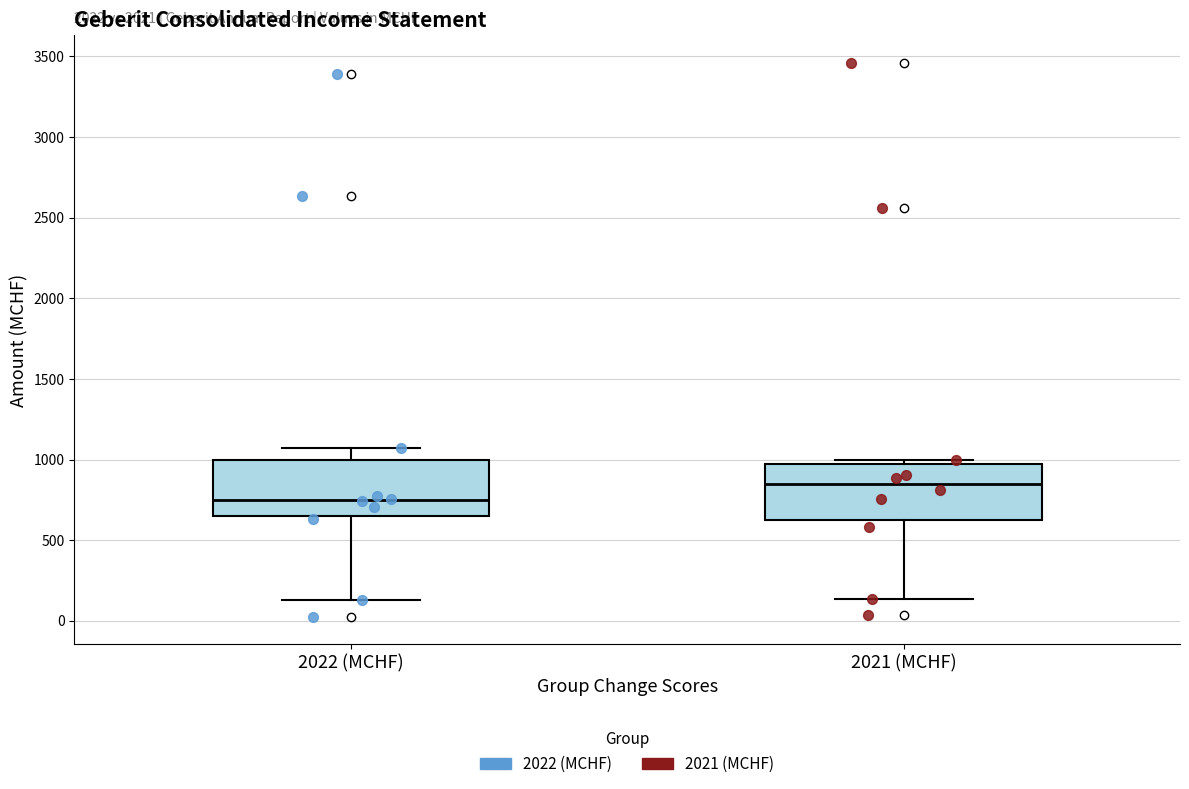

Reading left to right, read every box against the y-axis: the position of its median line, the range the box covers, and the ends of its whiskers. The values are not printed on the chart, so give them approximately, as read against the axis.

2022 (MCHF): median 750, box 650 to 1000, whiskers 150 to 1050
2021 (MCHF): median 850, box 650 to 950, whiskers 150 to 1000